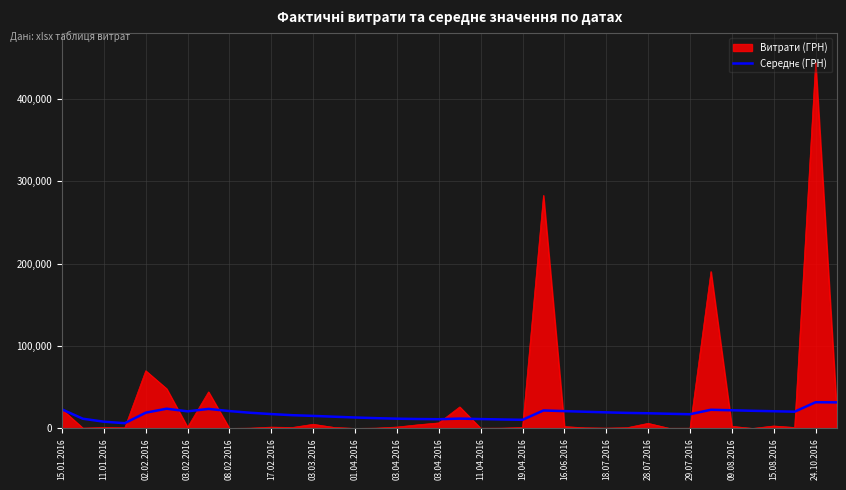

What is the maximum value shown in the chart?

444504.1